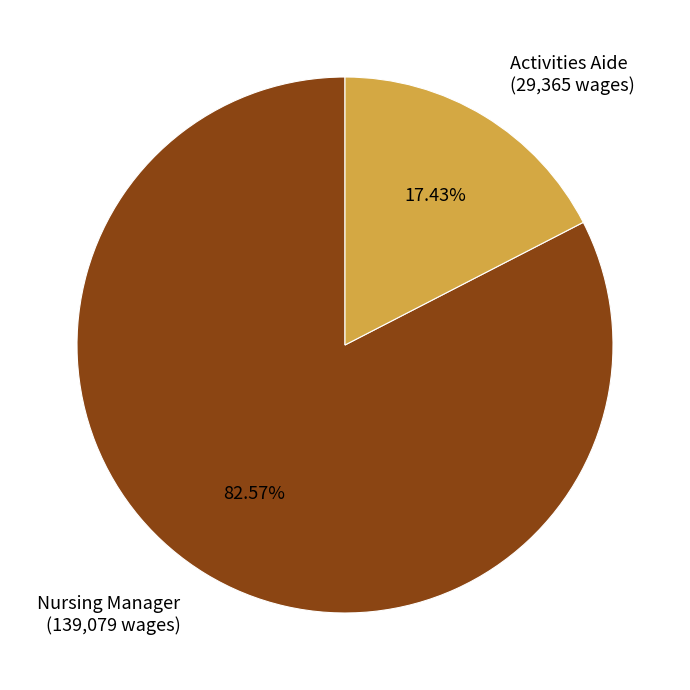

Is there any slice that represents more than half of the pie?

Yes